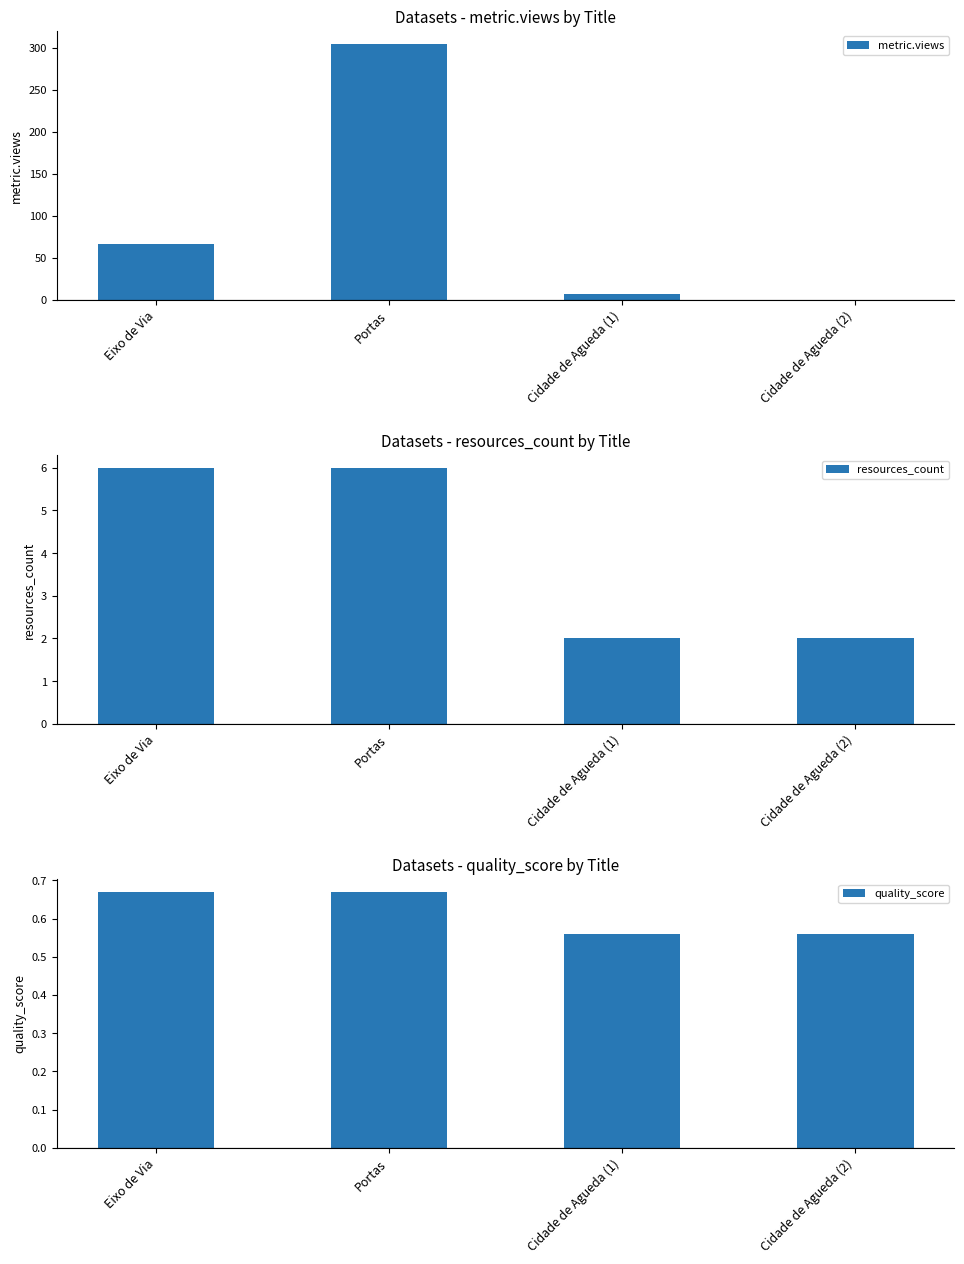

How many bars are there in total?

12